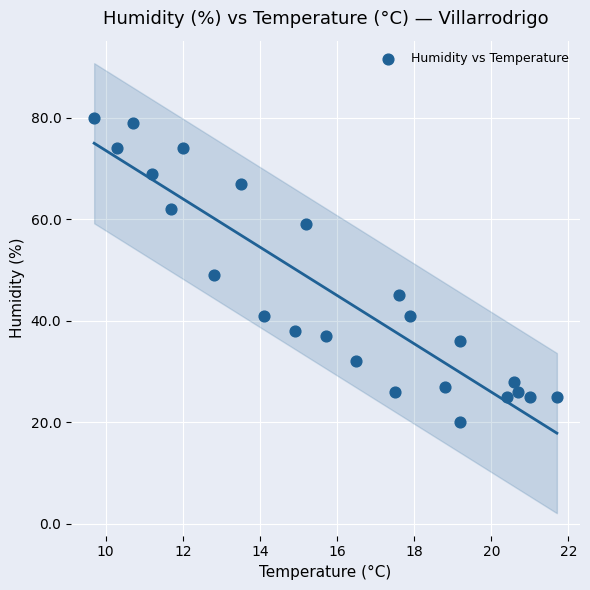

What Y value in the scatter plot is closest to 50?

49